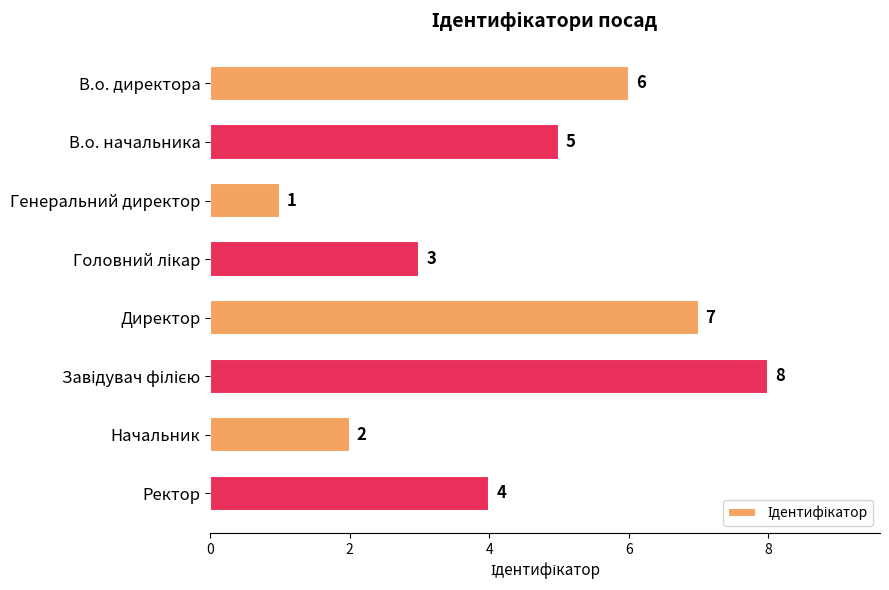

What is the difference between the maximum and minimum values?

7